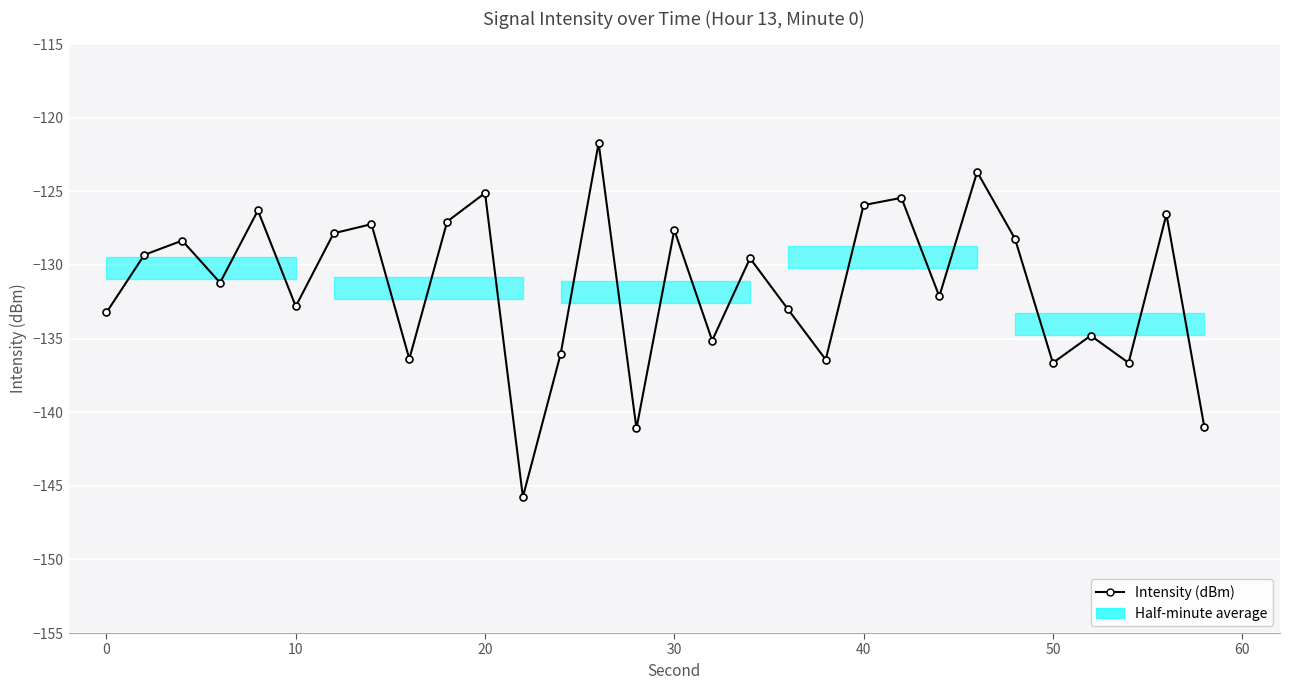

How many values are below -129?

17